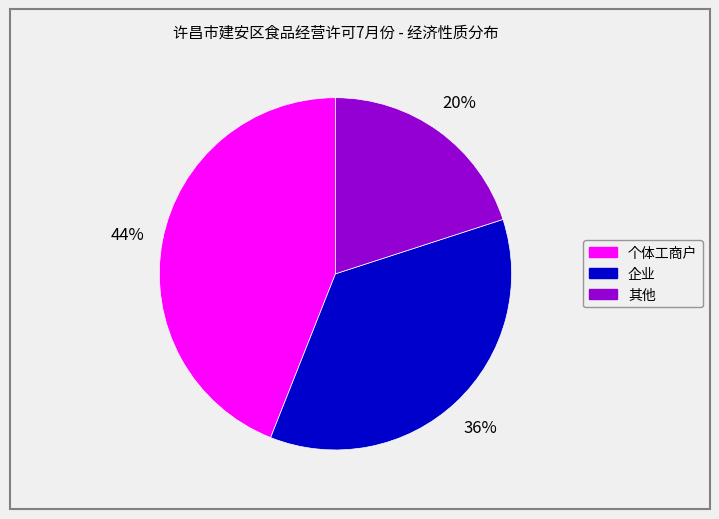

To the nearest percent, what is the difference between the largest and smallest slice percentages?

24%